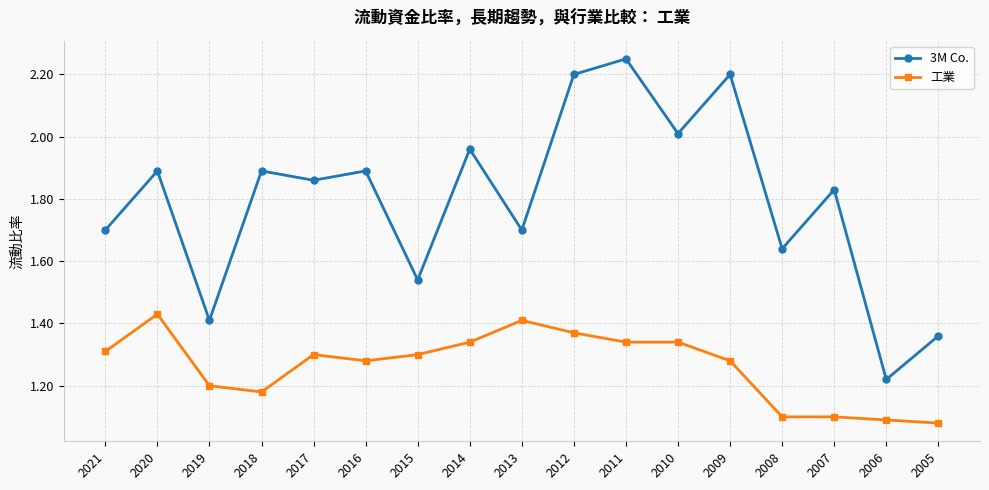

How many interior local valleys does the 3M Co. series have?

7